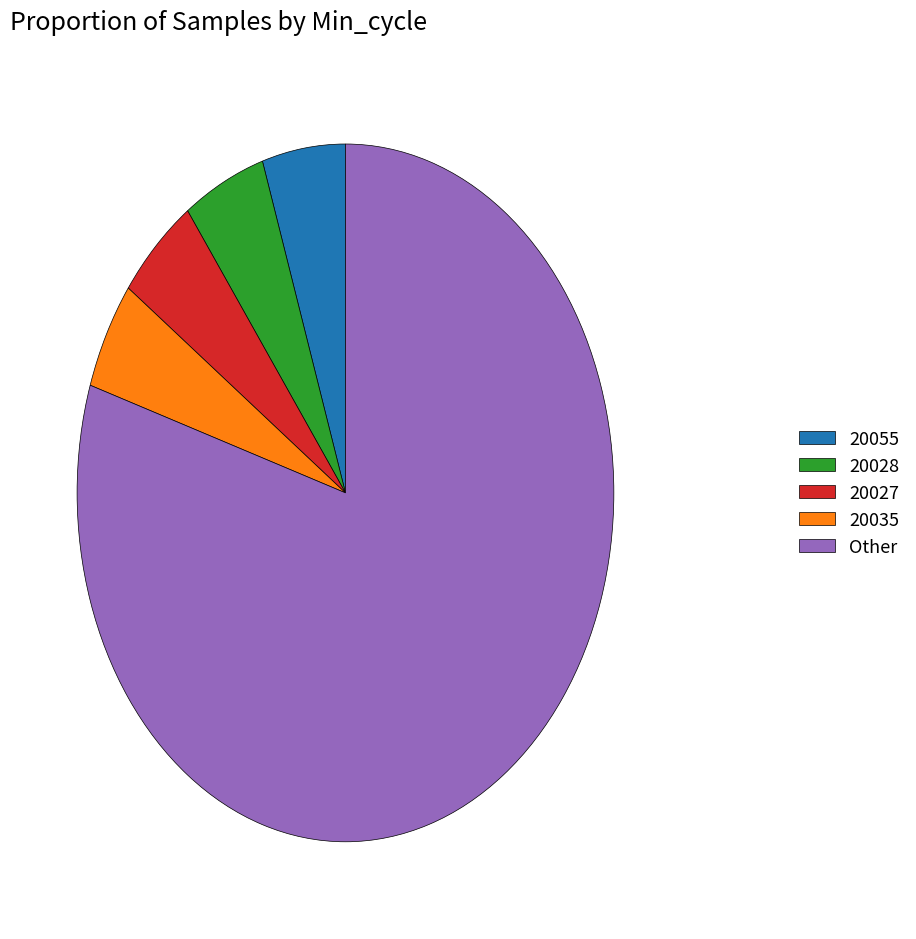

Is there a majority slice in this chart?

Yes